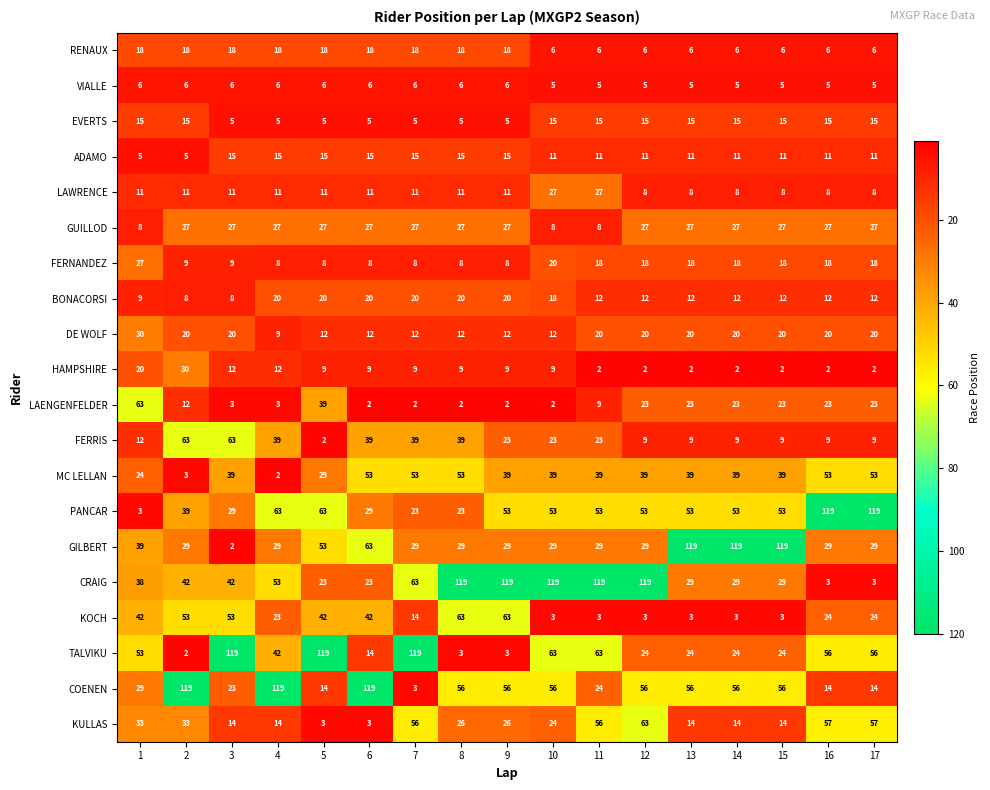

What is the difference between the highest and lowest values at 14?

117